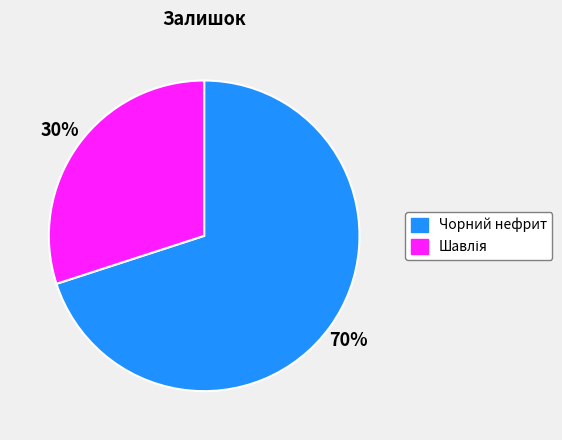

How many slices are in this pie chart?

2